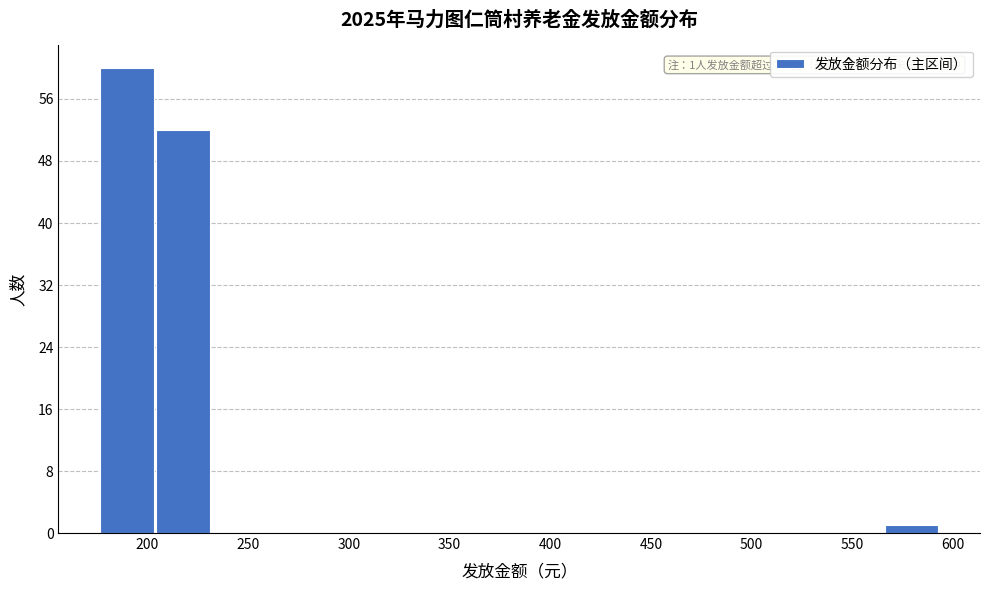

Which range on the x-axis has the tallest bar?

175 to 205